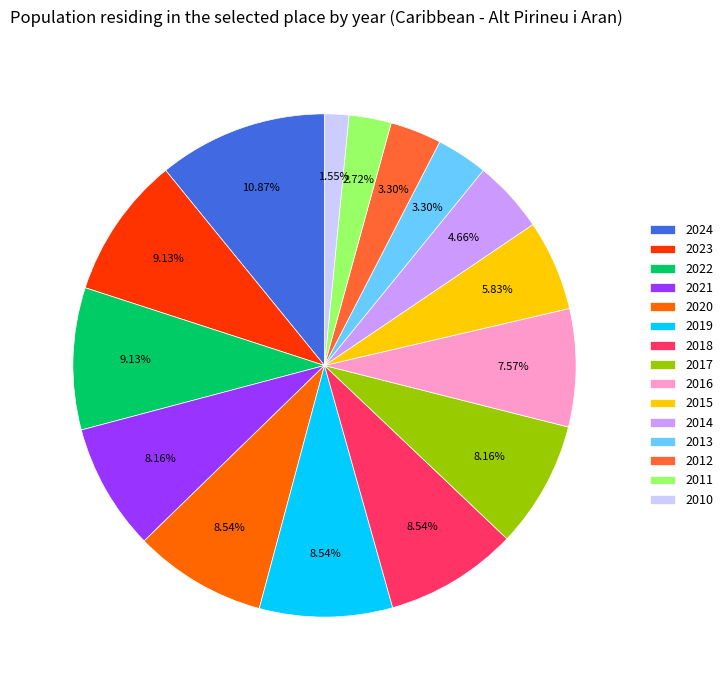

What is the largest slice in the pie chart?

2024